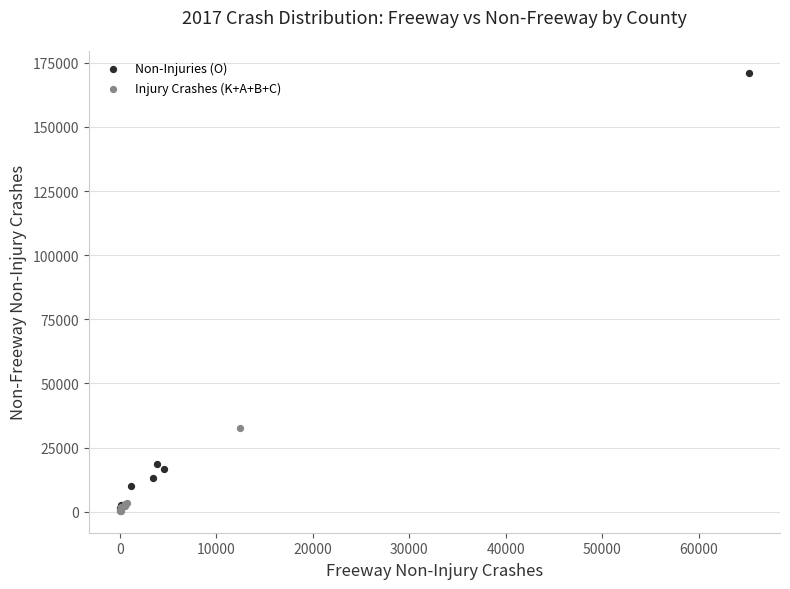

Which series has the largest Y range (max minus min)?

Non-Injuries (O)